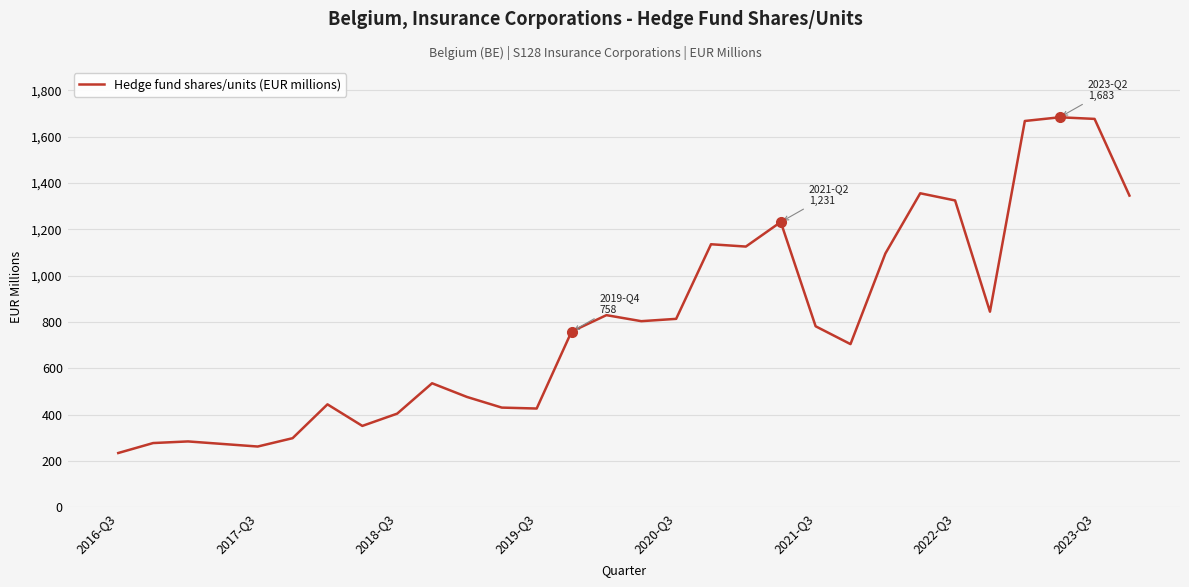

What is the smallest value displayed?

234